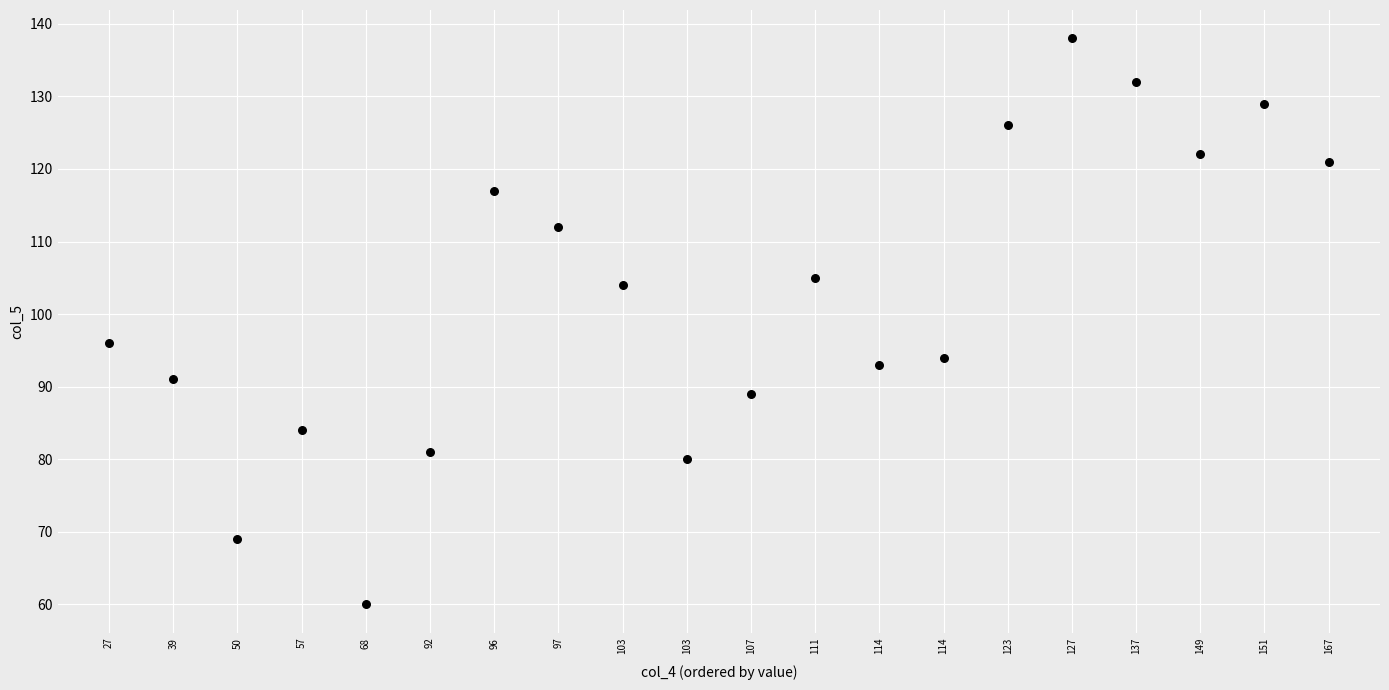

What Y value in the scatter plot is closest to 99?

96